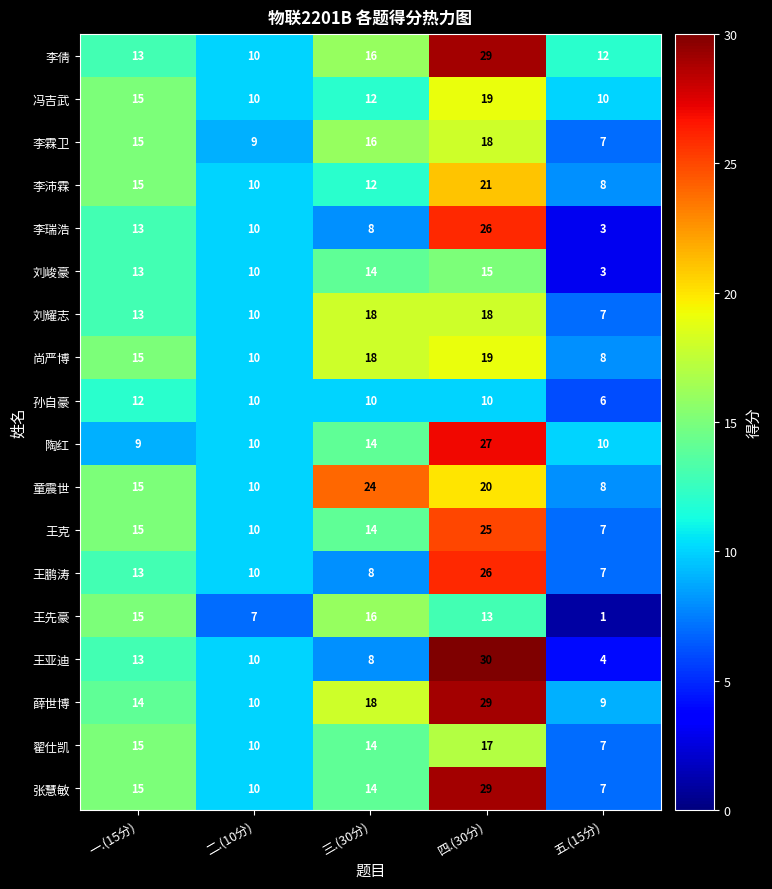

What is the sum of the 冯吉武 values at 四.(30分) and 一.(15分)?

34